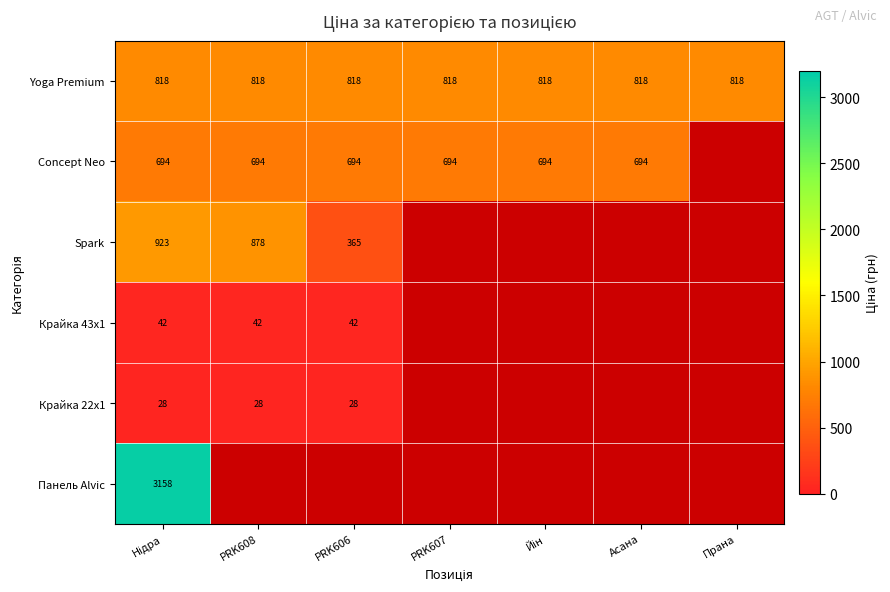

Is the value of Yoga Premium at Асана greater than the value of Крайка 43x1 at PRK606?

Yes